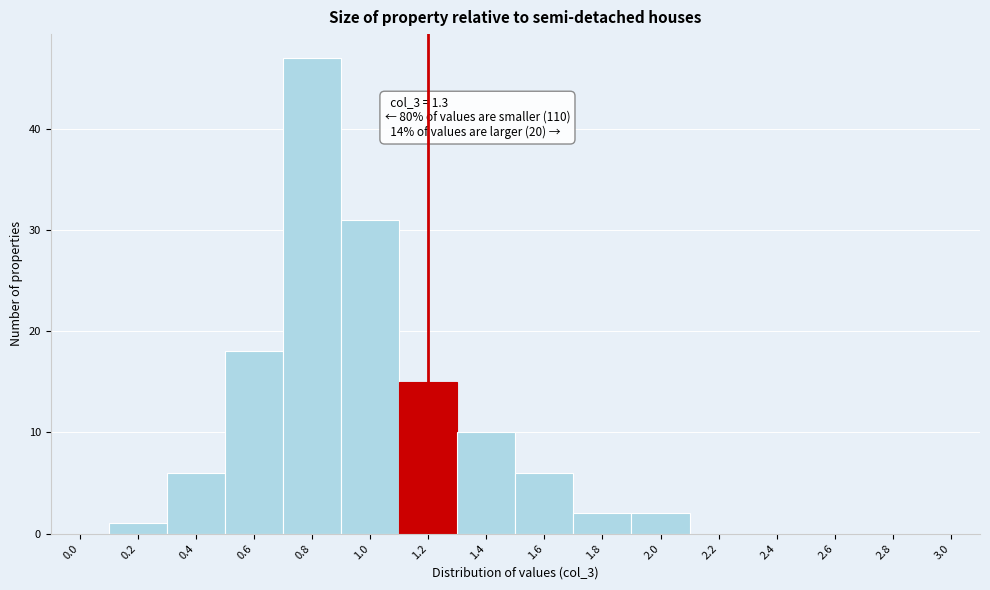

Reading left to right, what are all the values shown in this chart?

0.0=0	0.2=1	0.4=6	0.6=18	0.8=47	1.0=31	1.2=15	1.4=10	1.6=6	1.8=2	2.0=2	2.2=0	2.4=0	2.6=0	2.8=0	3.0=0